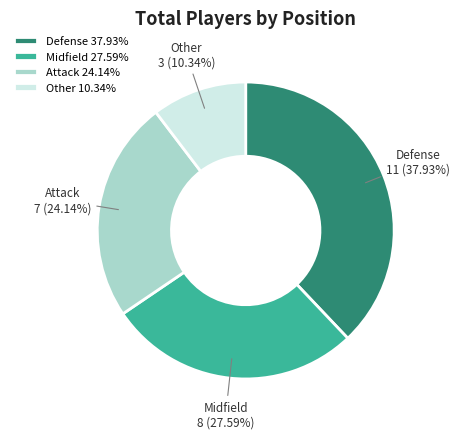

Is Midfield the majority of the pie?

No